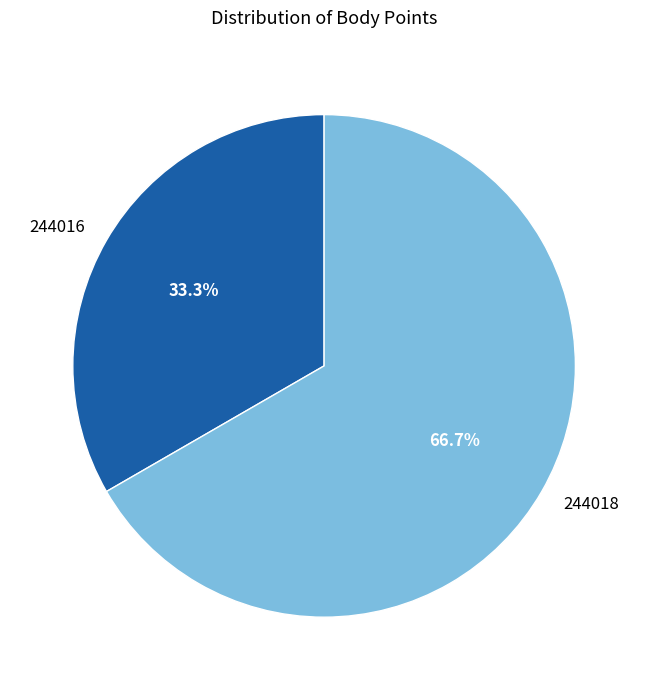

What is the majority slice?

244018